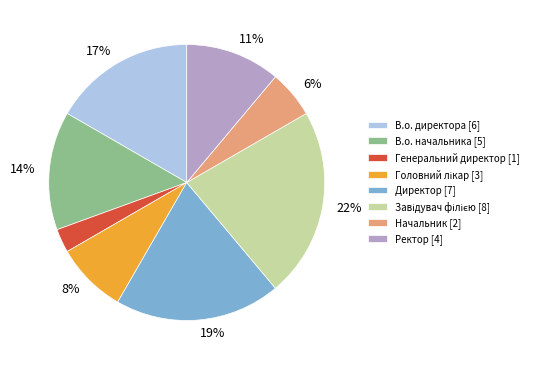

How many slices are in this pie chart?

8